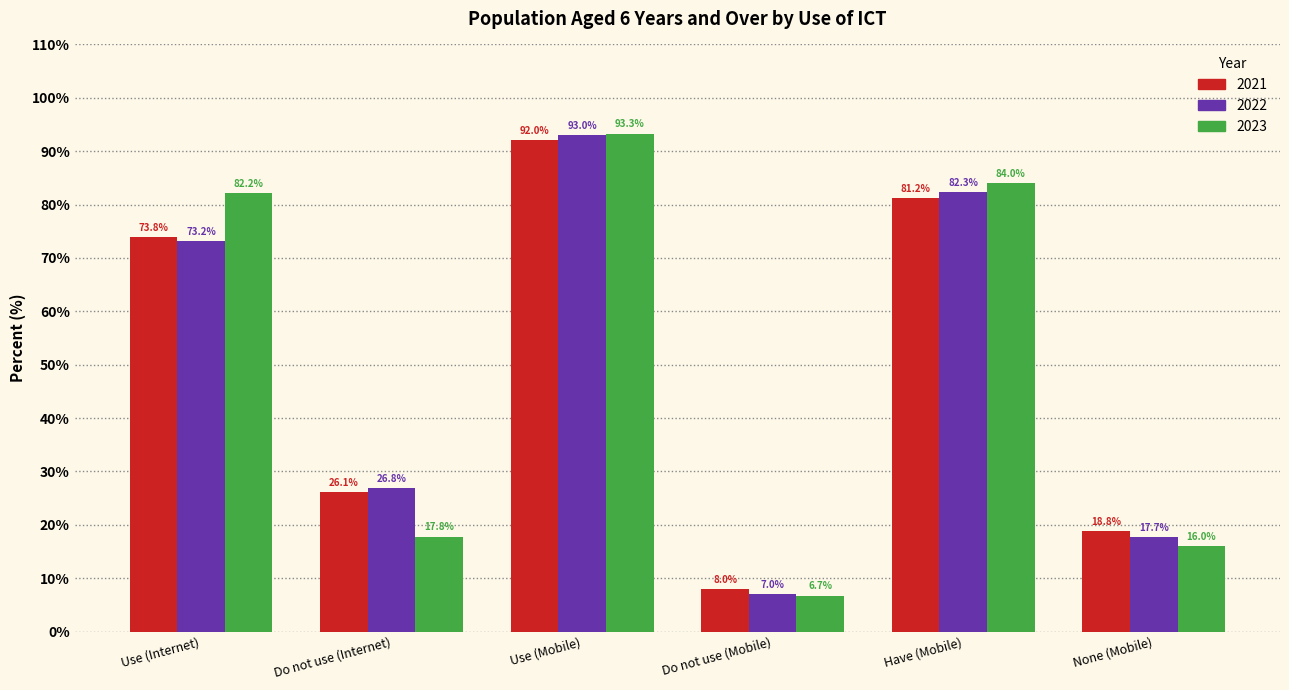

How many series are shown in this chart?

3